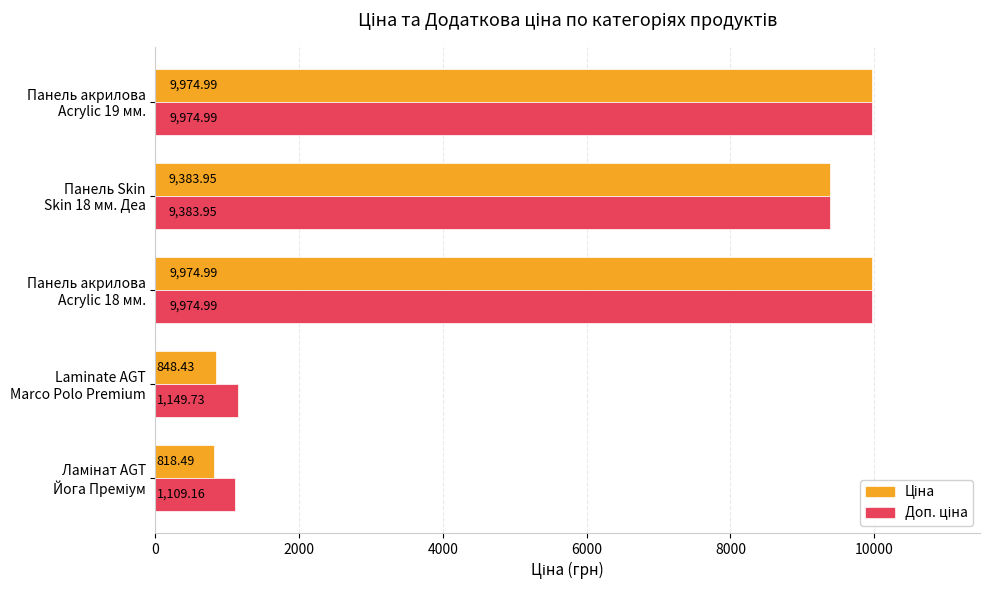

At how many categories does at least one series exceed 4043?

3